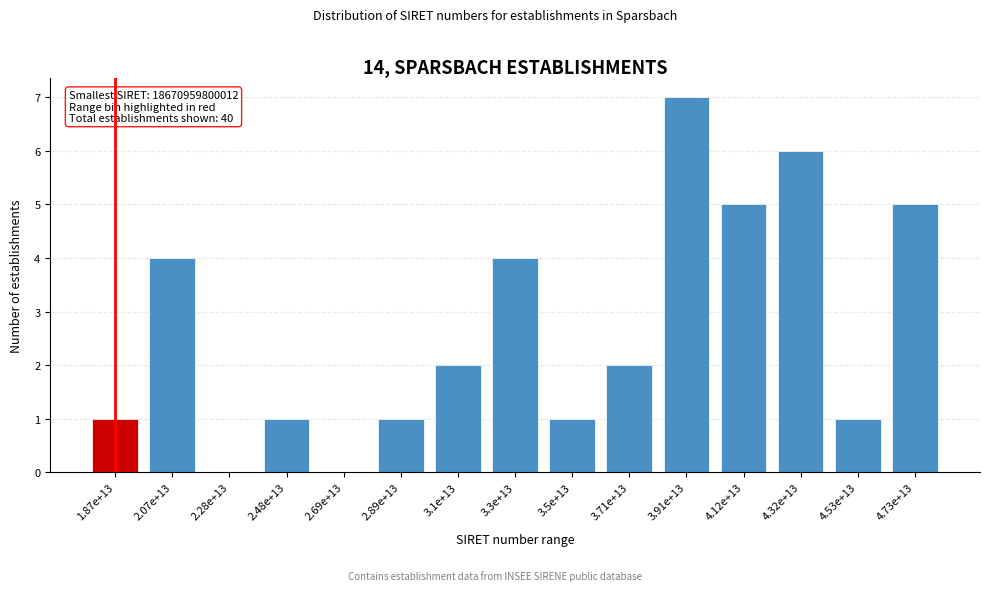

Reading left to right, extract all data points from this chart.

1.87e+13=1	2.07e+13=4	2.28e+13=0	2.48e+13=1	2.69e+13=0	2.89e+13=1	3.1e+13=2	3.3e+13=4	3.5e+13=1	3.71e+13=2	3.91e+13=7	4.12e+13=5	4.32e+13=6	4.53e+13=1	4.73e+13=5